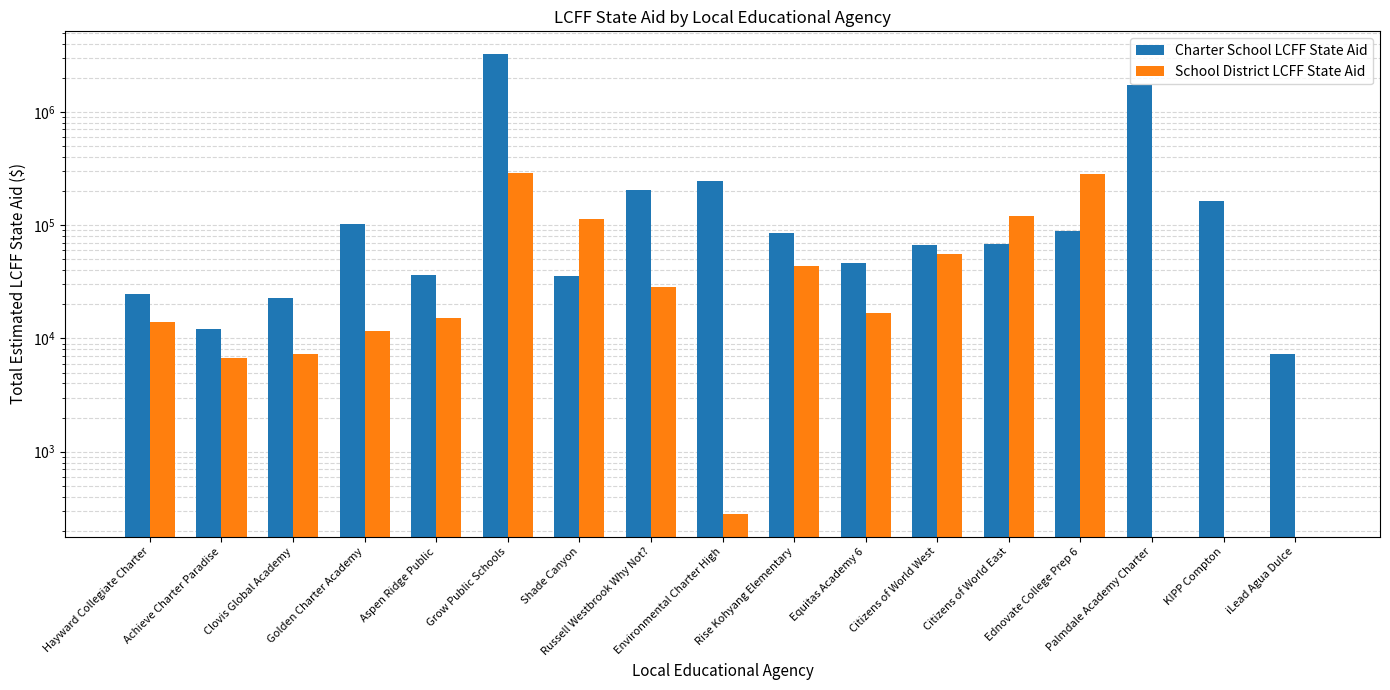

Where does the School District LCFF State Aid series first go above 15278?

Grow Public Schools